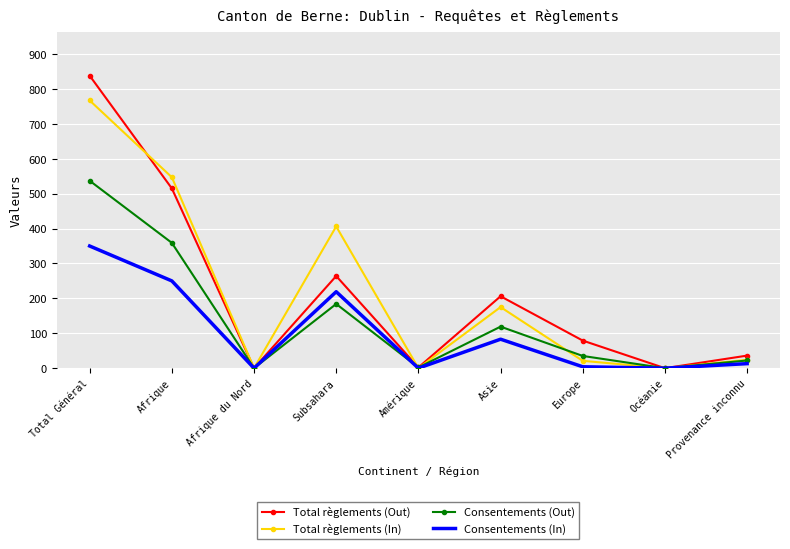

At which label does Consentements (In) first exceed 13?

Total Général